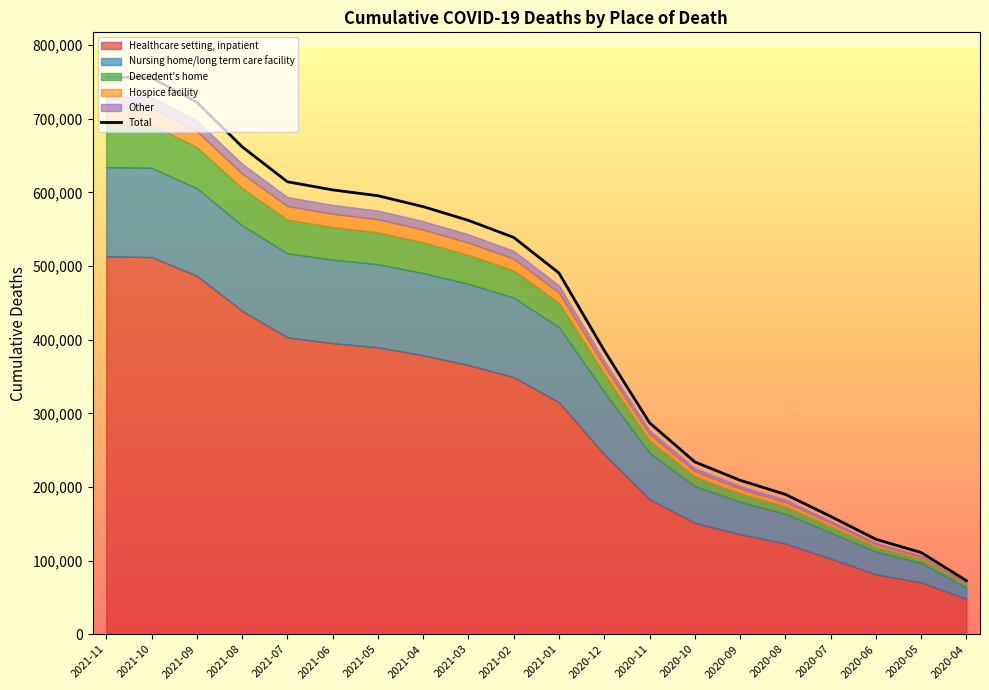

Rank the categories by value from lowest to highest.

2020-04, 2020-05, 2020-06, 2020-07, 2020-08, 2020-09, 2020-10, 2020-11, 2020-12, 2021-01, 2021-02, 2021-03, 2021-04, 2021-05, 2021-06, 2021-07, 2021-08, 2021-09, 2021-10, 2021-11